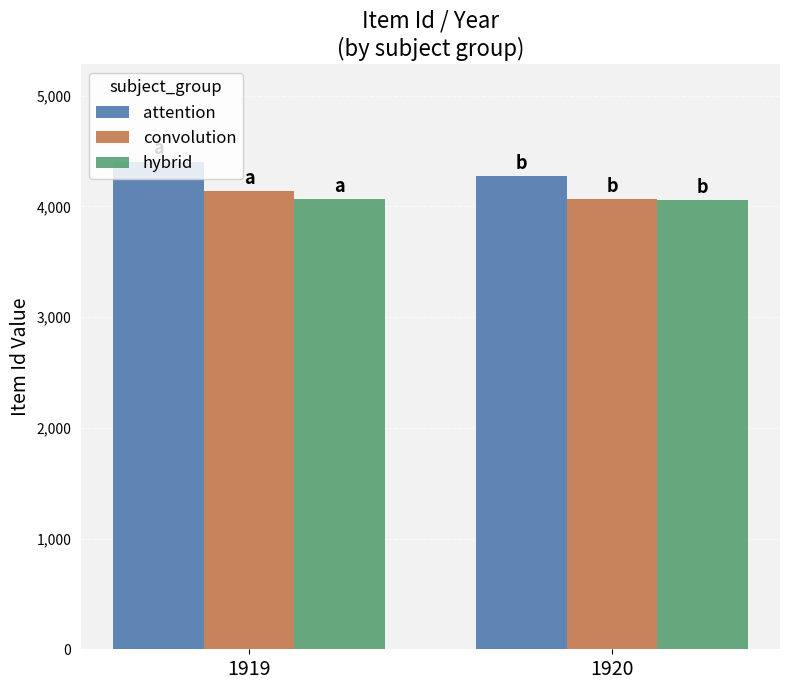

What is the spread (max minus min) of values at 1919?

337